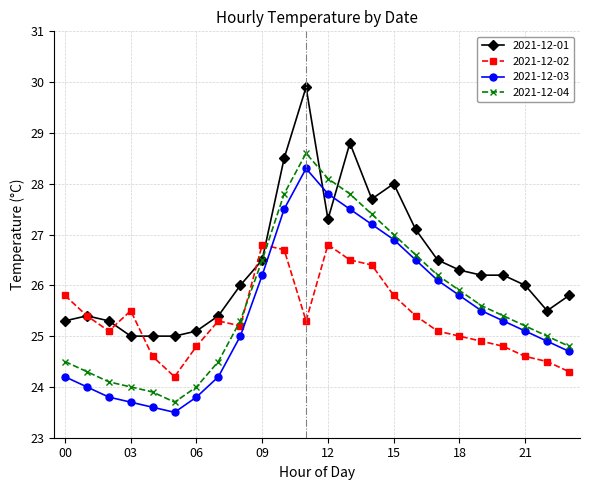

What is the minimum value shown in the chart?

23.5